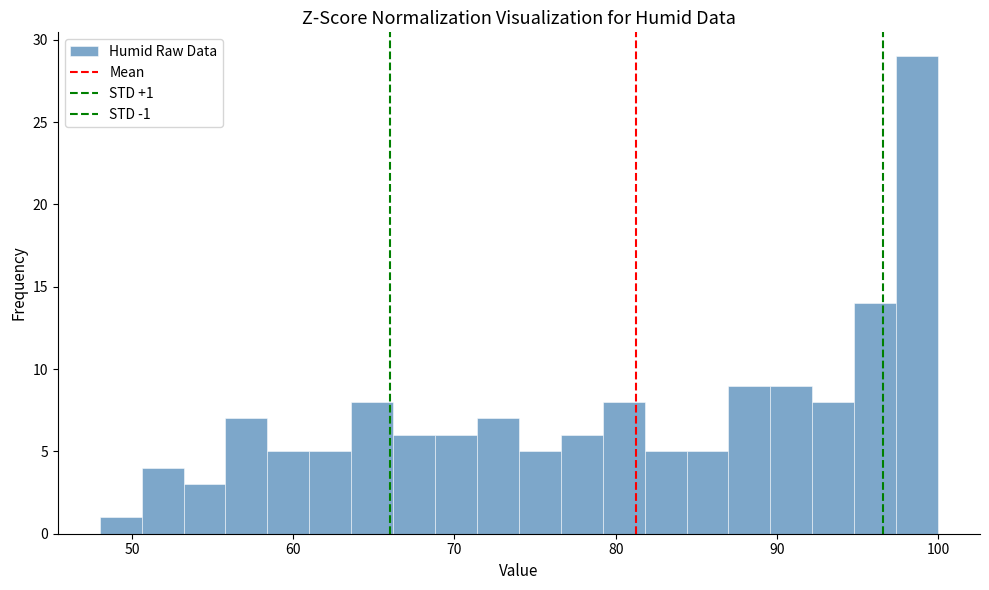

Read against the x-axis, roughly where is the centre of the tallest bar?

99